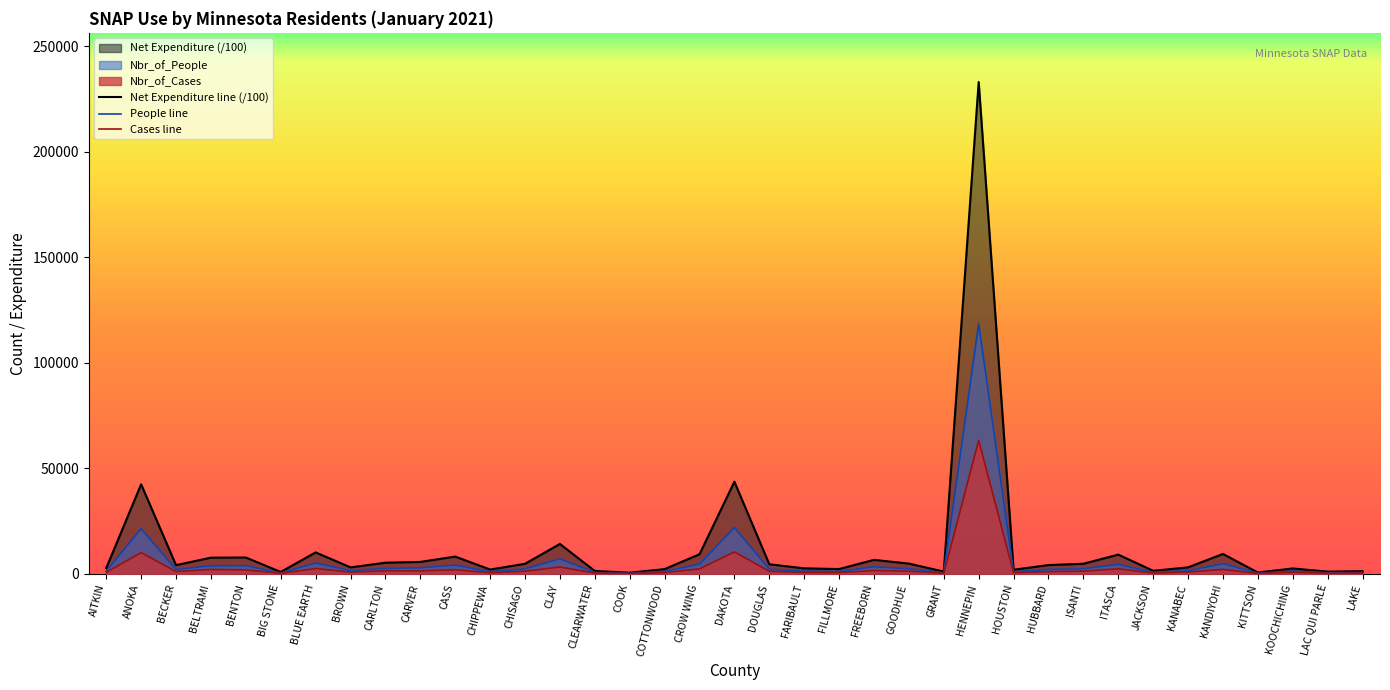

Is it true that People line equals 1887.8 at CLAY?

False